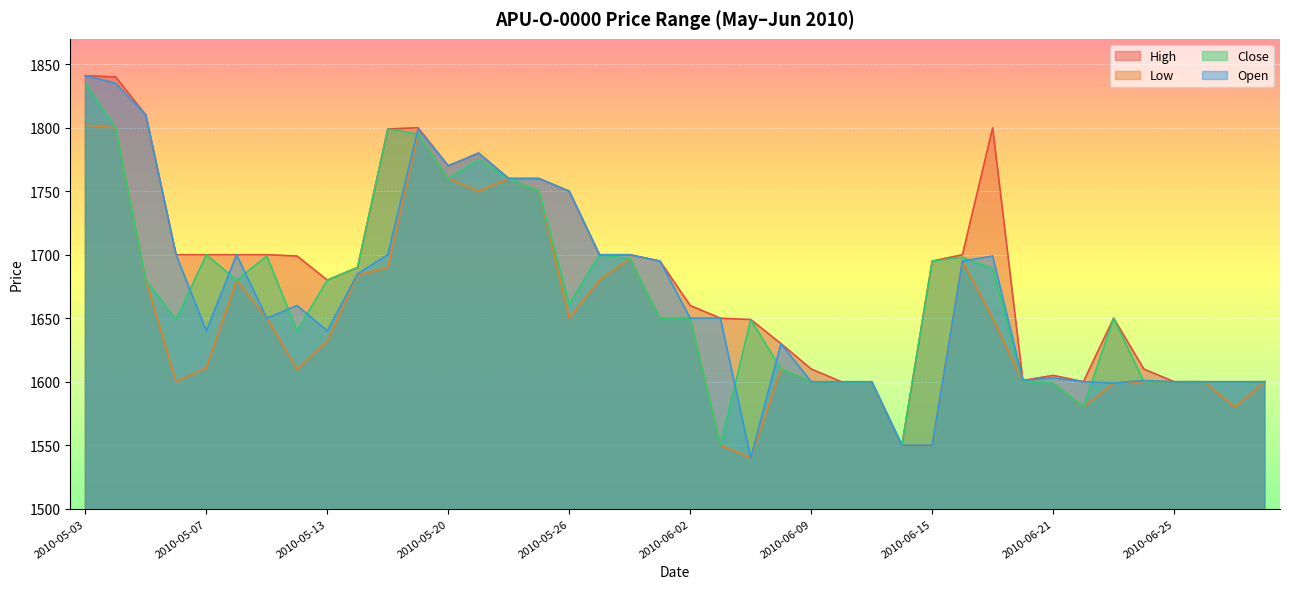

What is the highest value of the High series?

1841